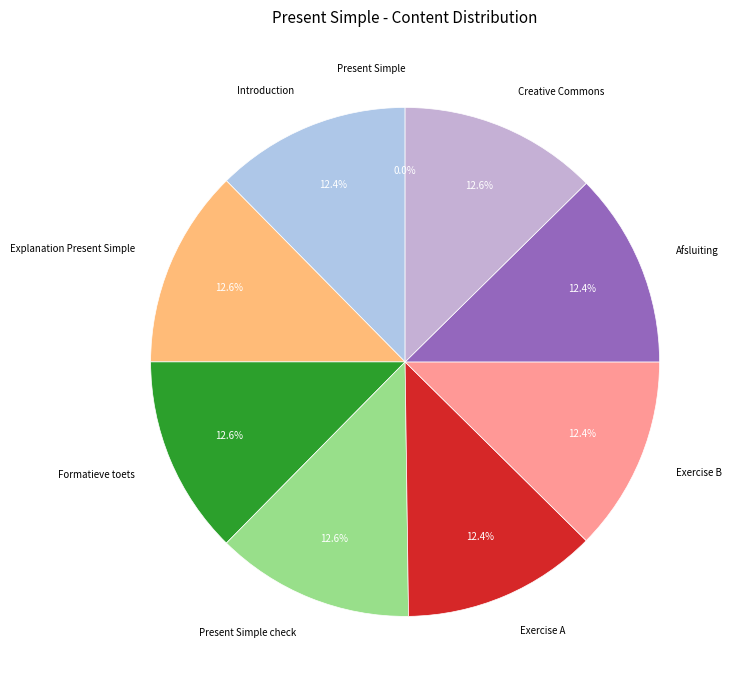

What portion of the pie excludes Introduction?

87.6%